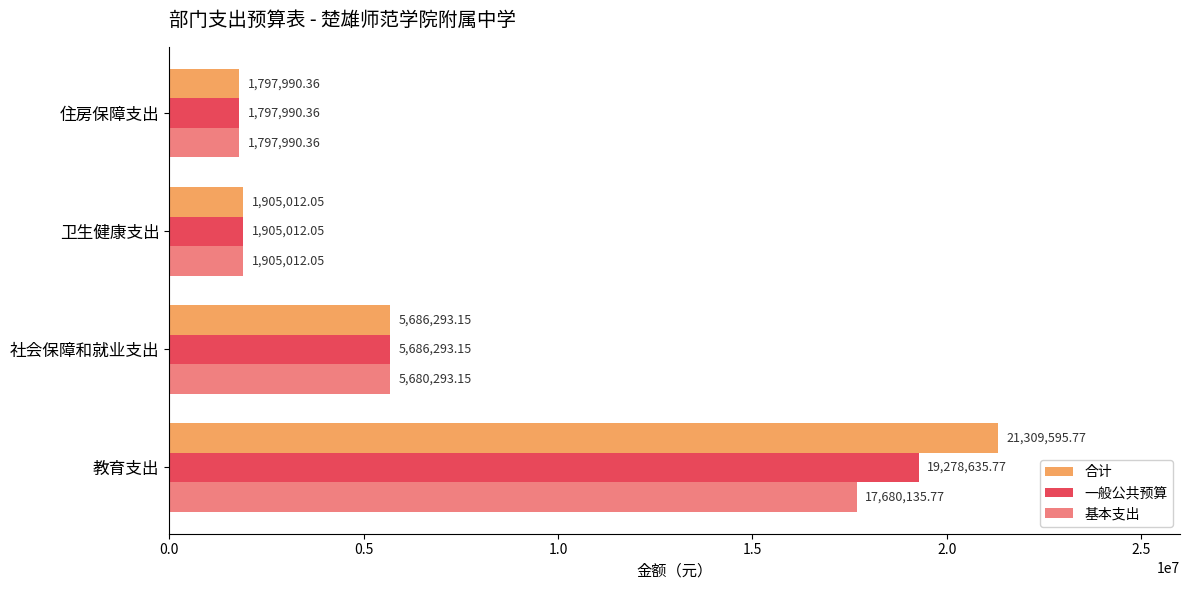

What is the difference between the second highest and second lowest values in the 一般公共预算 series?

3781281.1